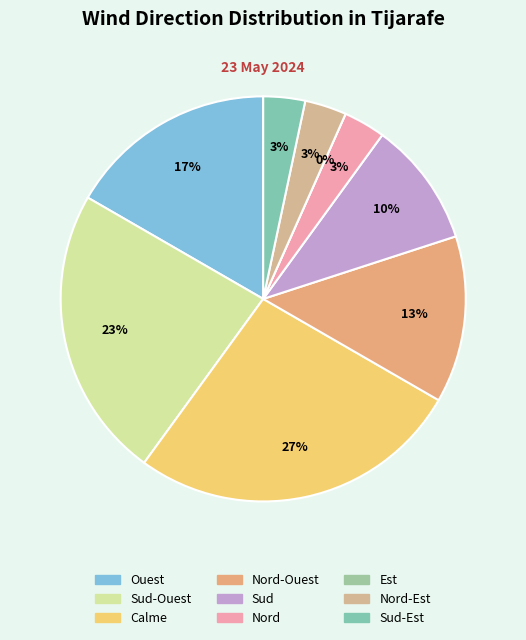

What is the total percentage of Sud-Ouest and Nord-Est?

26.7%